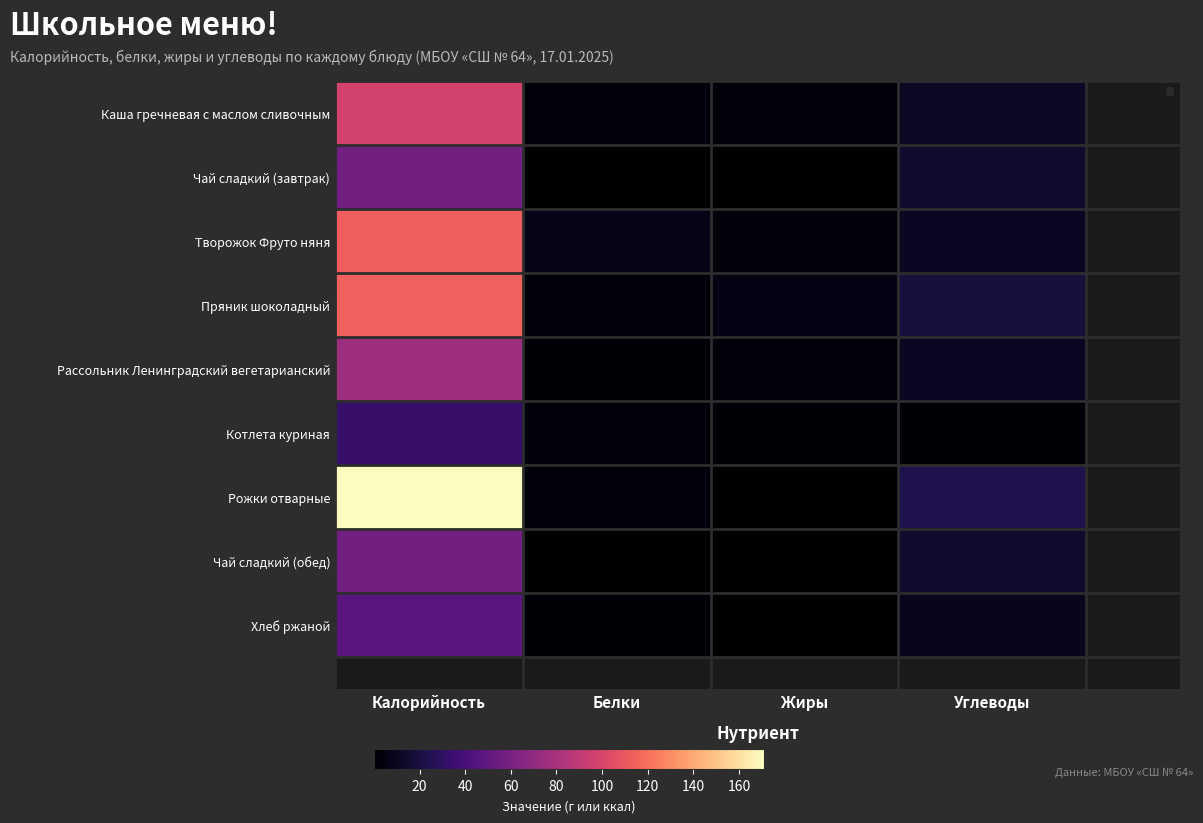

Which series changed the most between Калорийность and Углеводы?

Рожки отварные